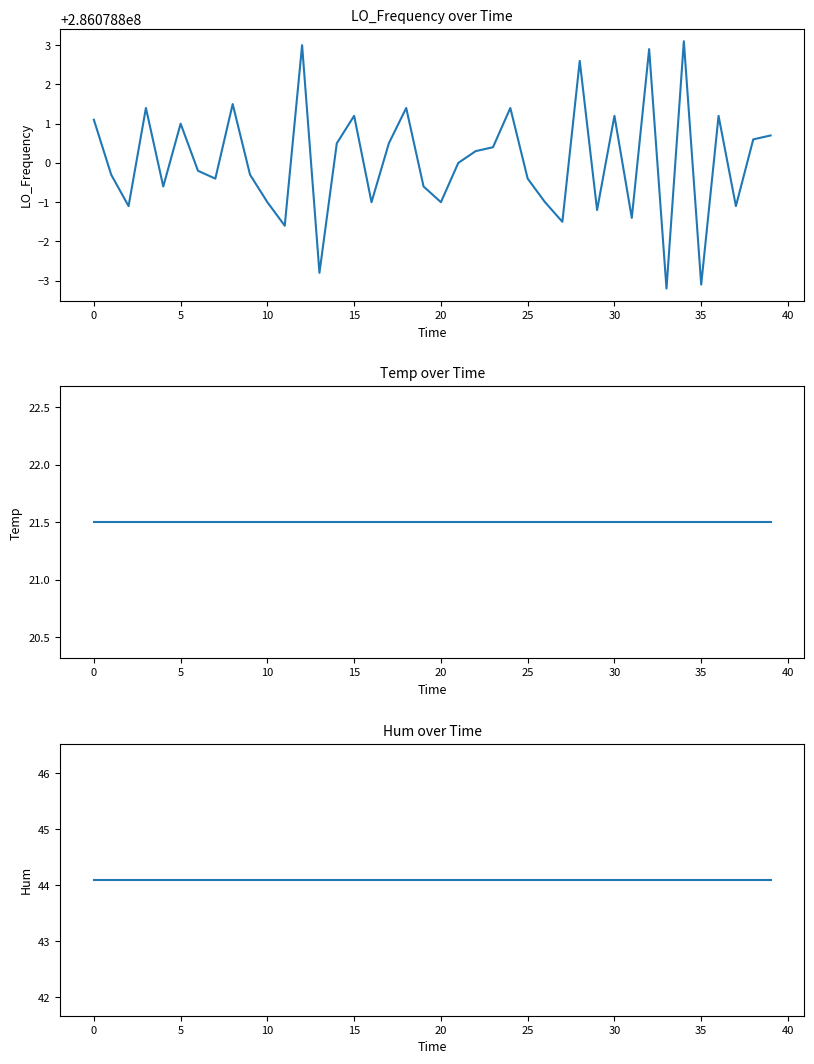

Which series has the largest total across all categories?

LO_Frequency